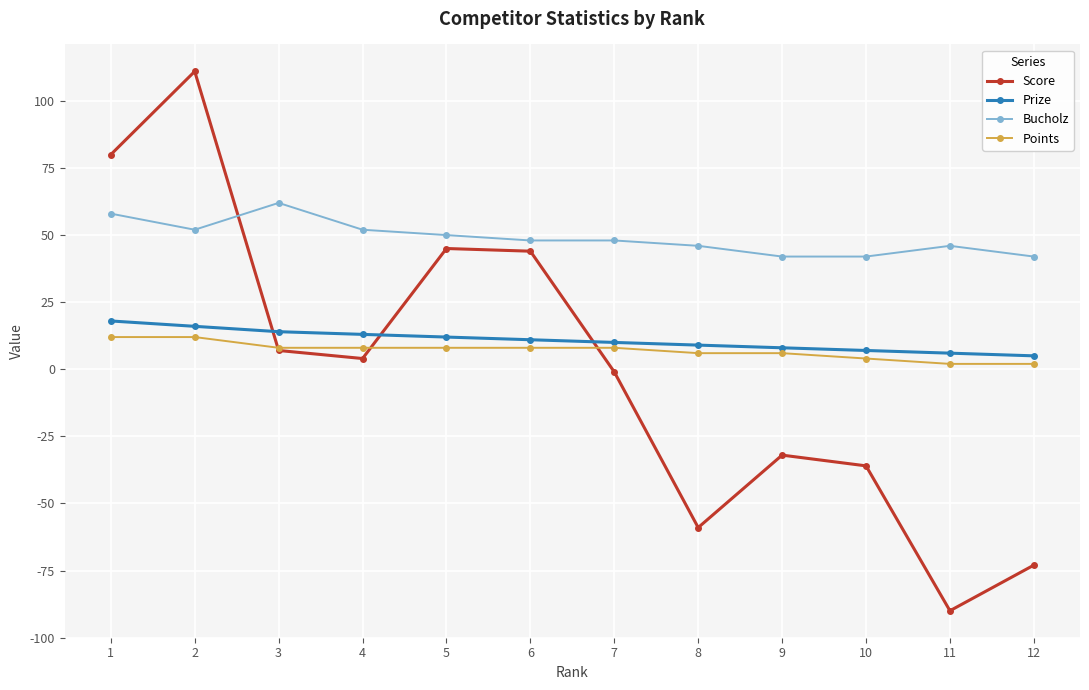

At which category does the chart reach its peak across all series?

2